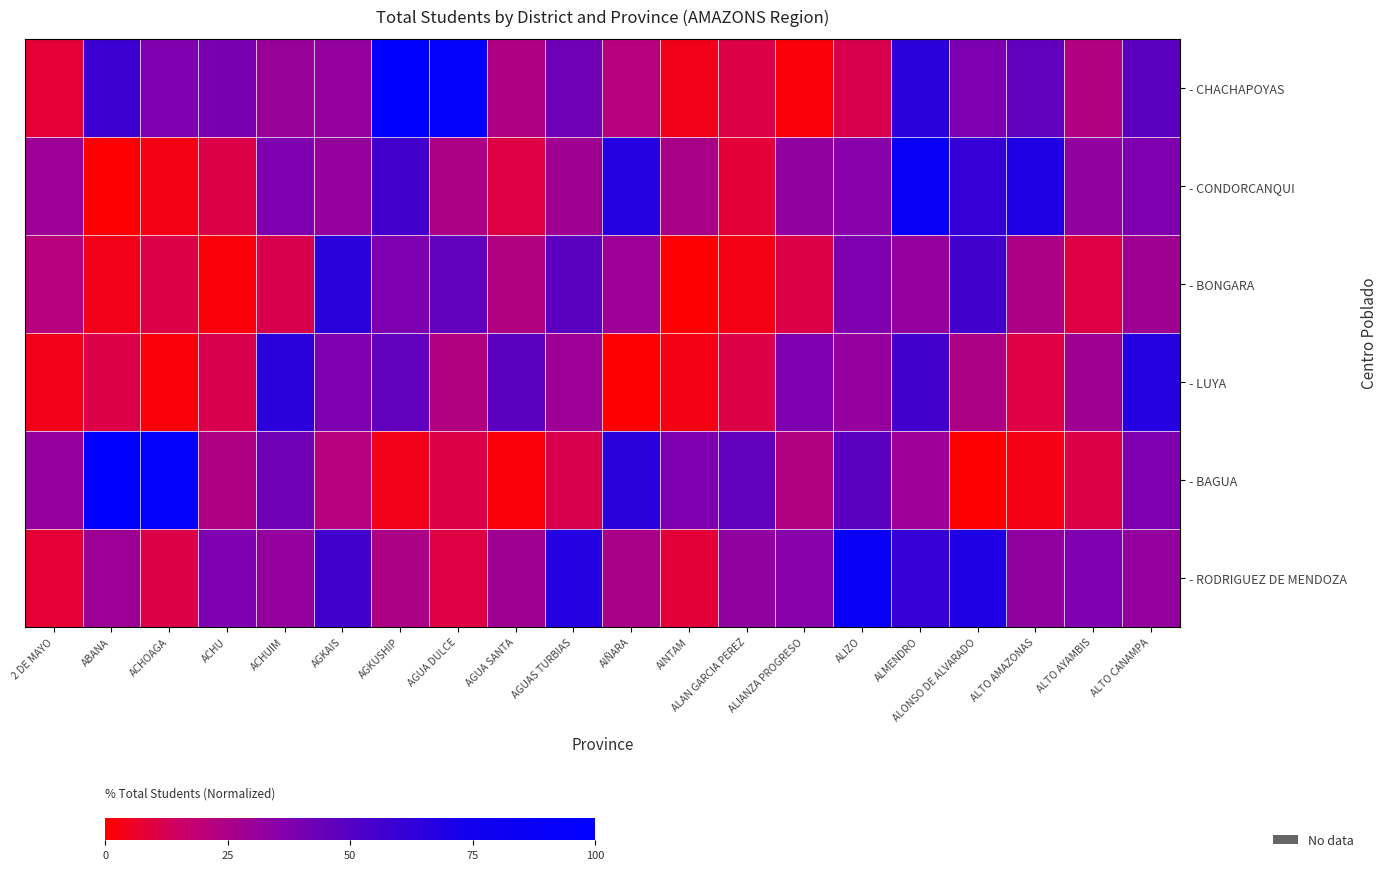

Count the number of categories in the chart.

20